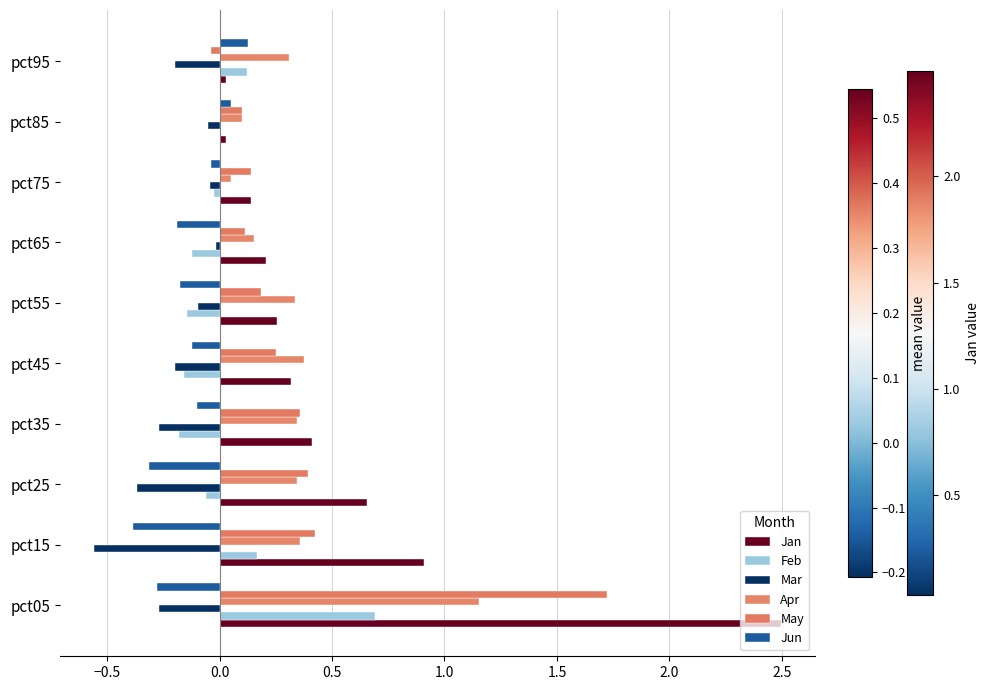

How many distinct data groups are displayed?

6